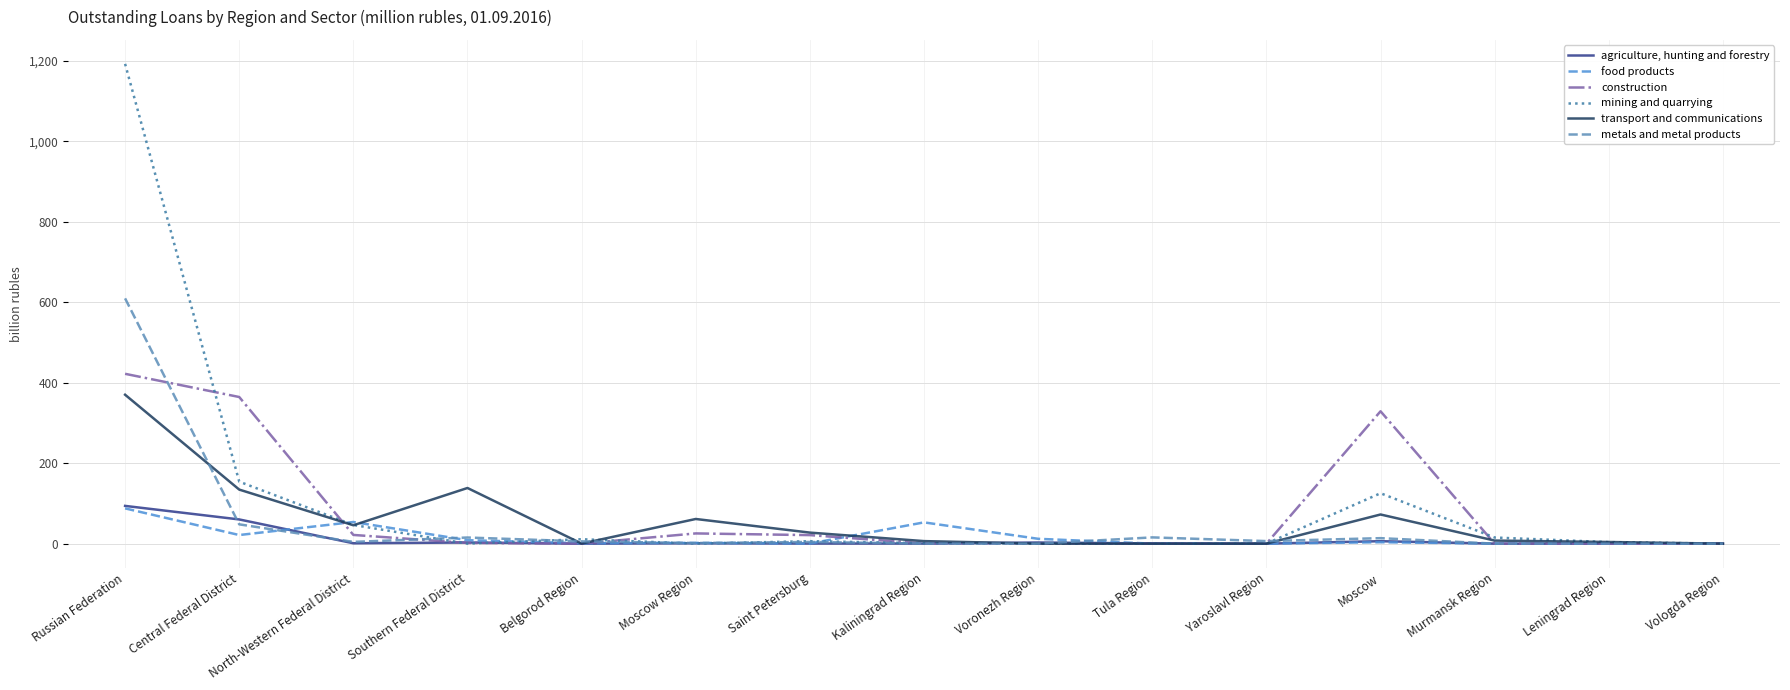

Rank the series by their maximum value, from highest to lowest.

mining and quarrying, metals and metal products, construction, transport and communications, agriculture, hunting and forestry, food products